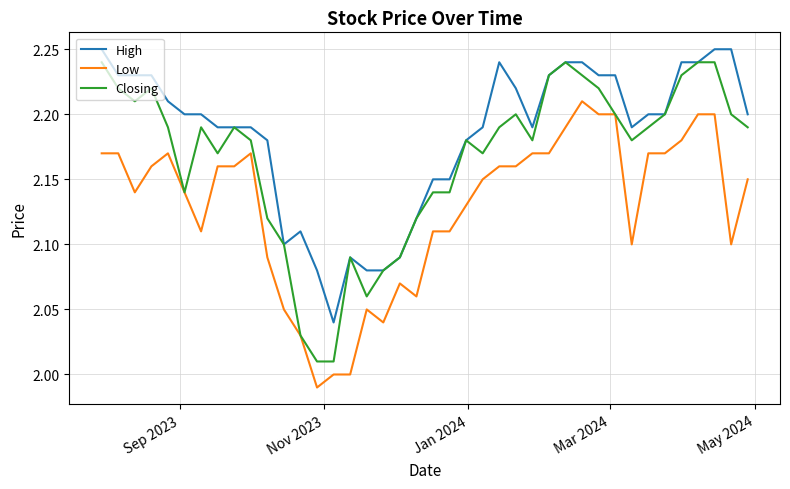

List the series in order of their overall mean, lowest first.

Low, Closing, High